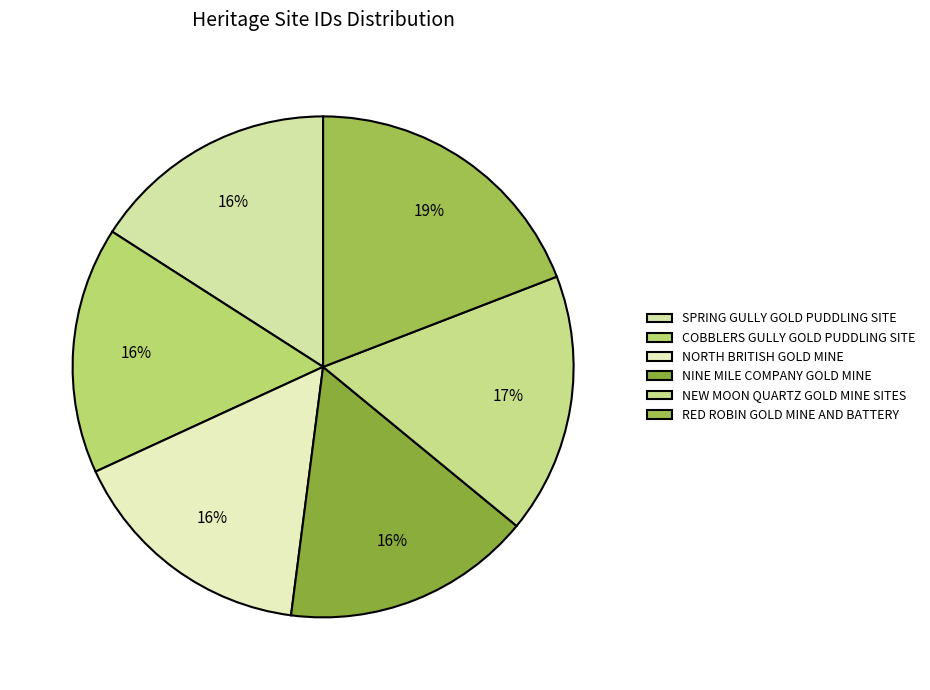

Count the number of slices in the pie.

6